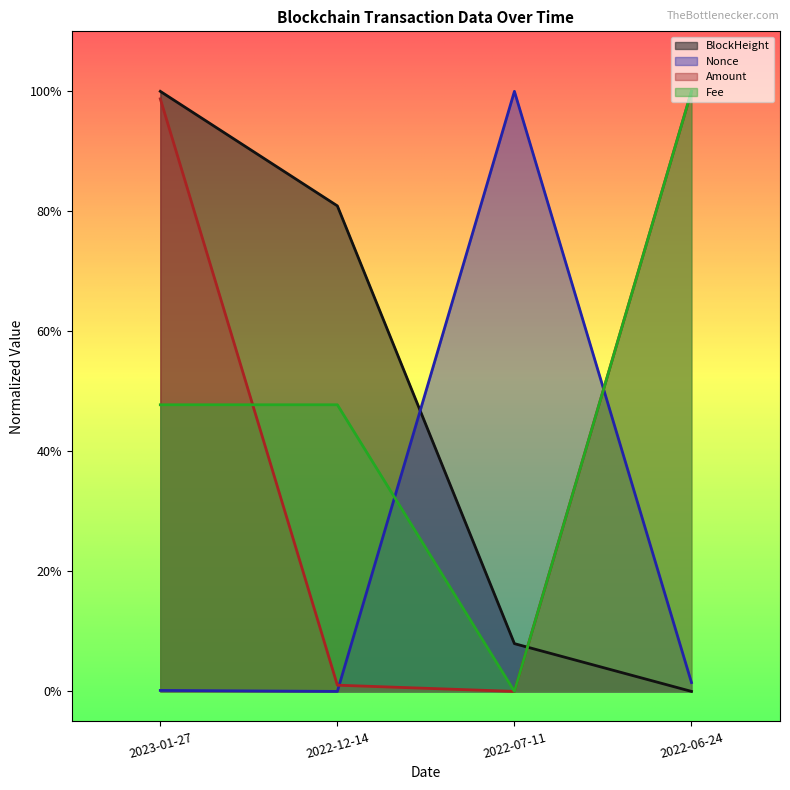

True or false: Amount and Nonce intersect in this chart.

True